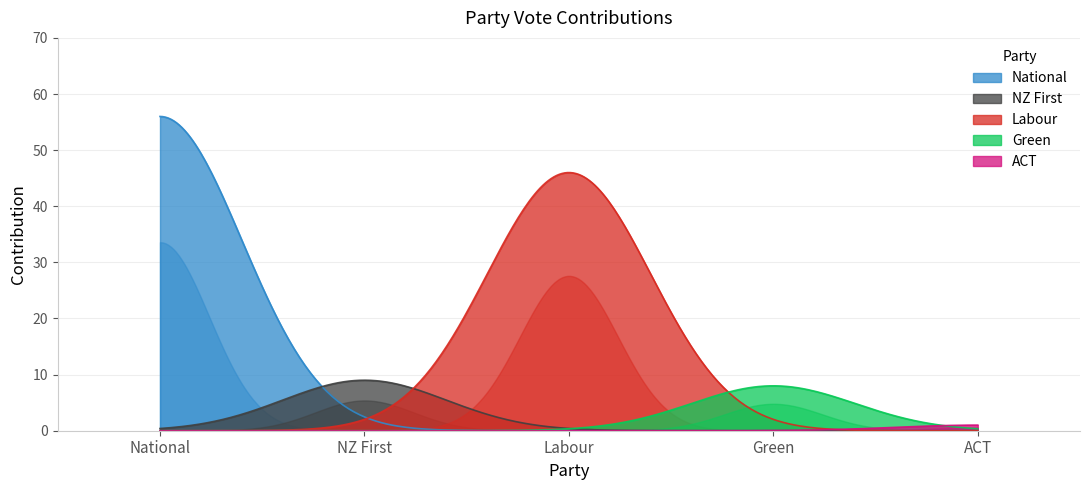

What are all the series names shown in the legend?

National, NZ First, Labour, Green, ACT